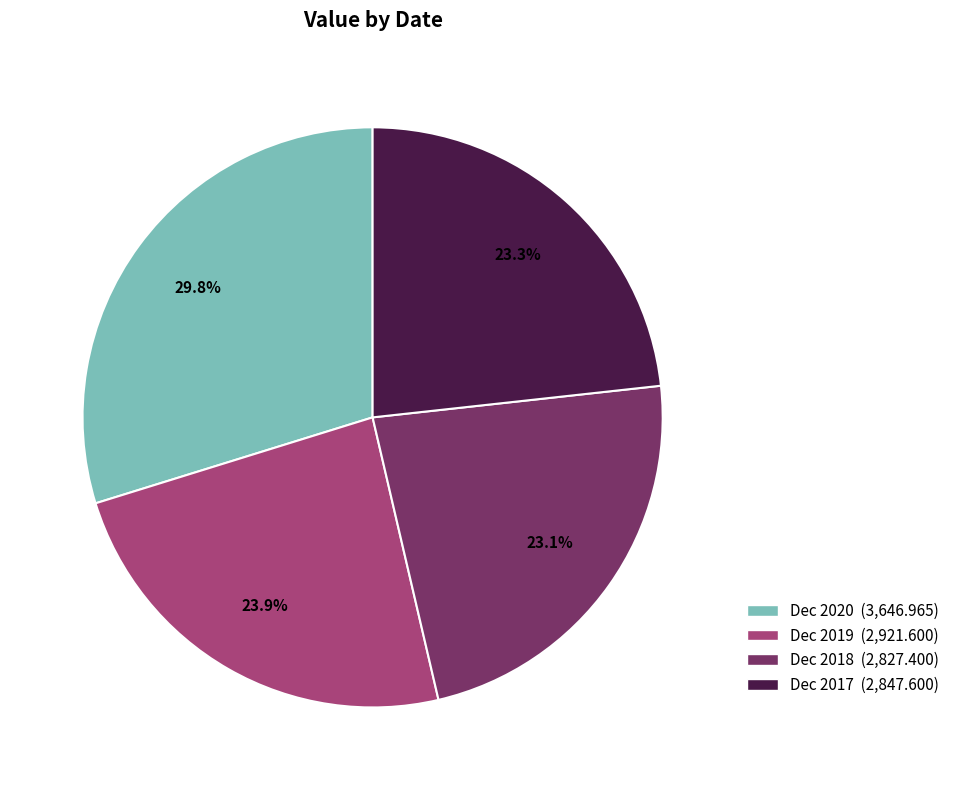

Is there any slice that represents more than half of the pie?

No